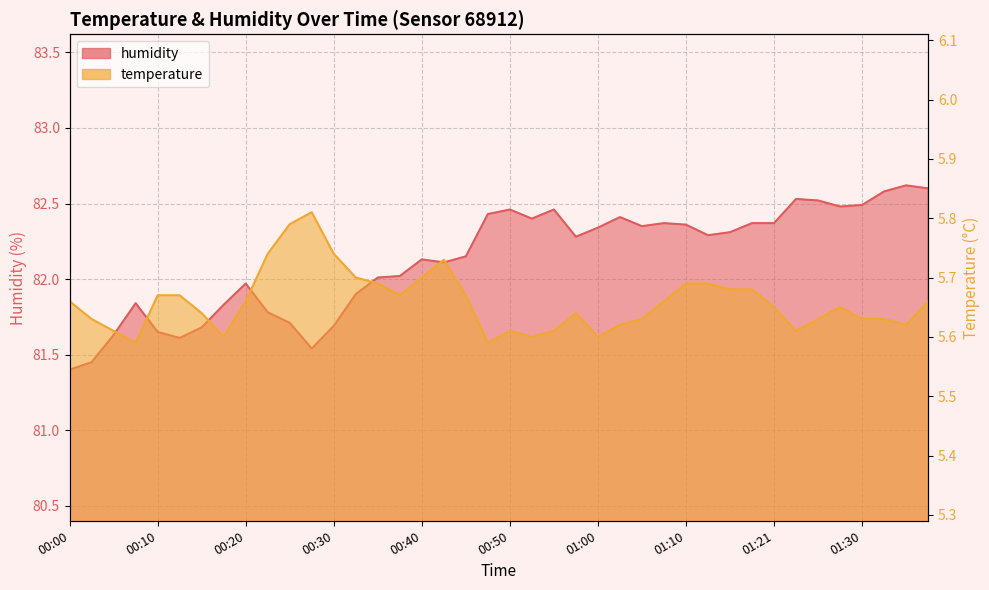

Where is temperature nearest to the value 5?

00:08